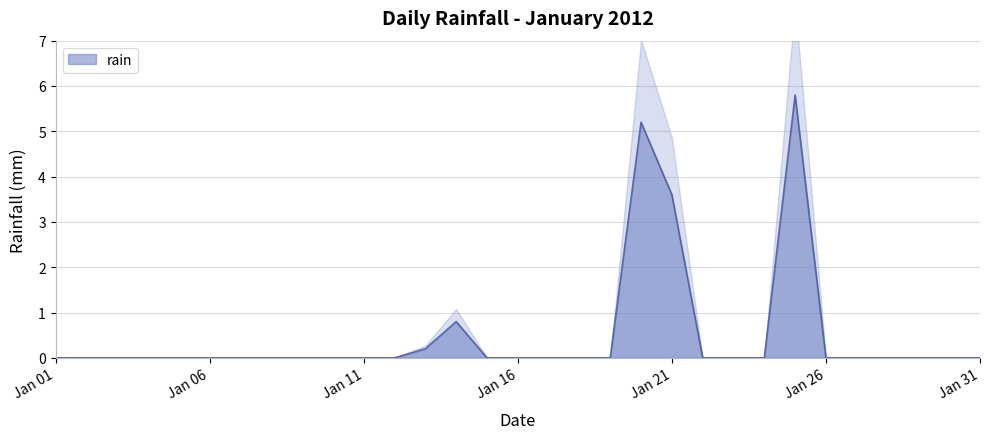

What is the average value?

0.5